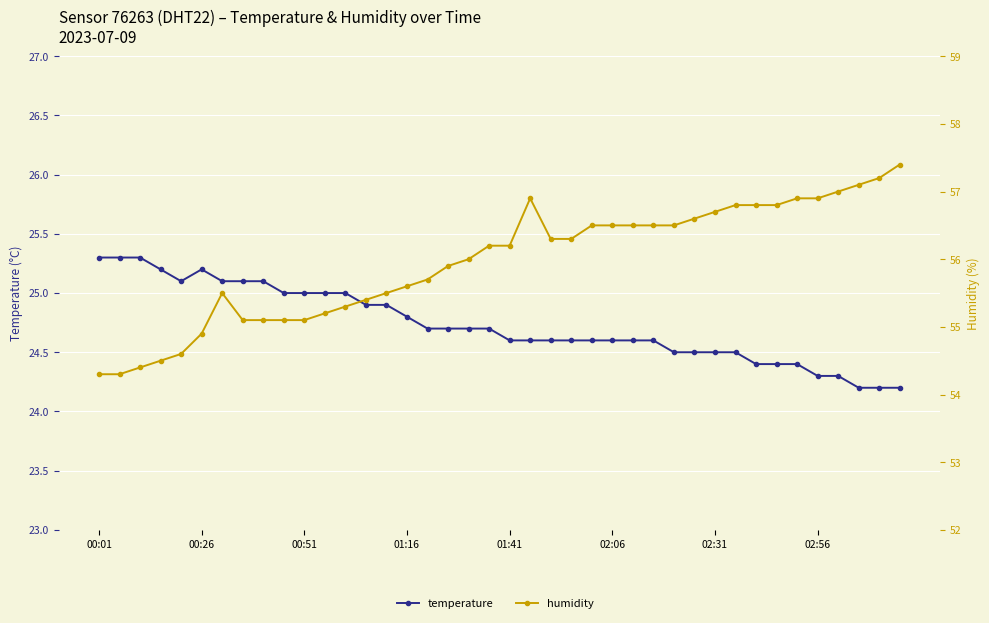

What is the difference between the highest and lowest values at 17?

31.2